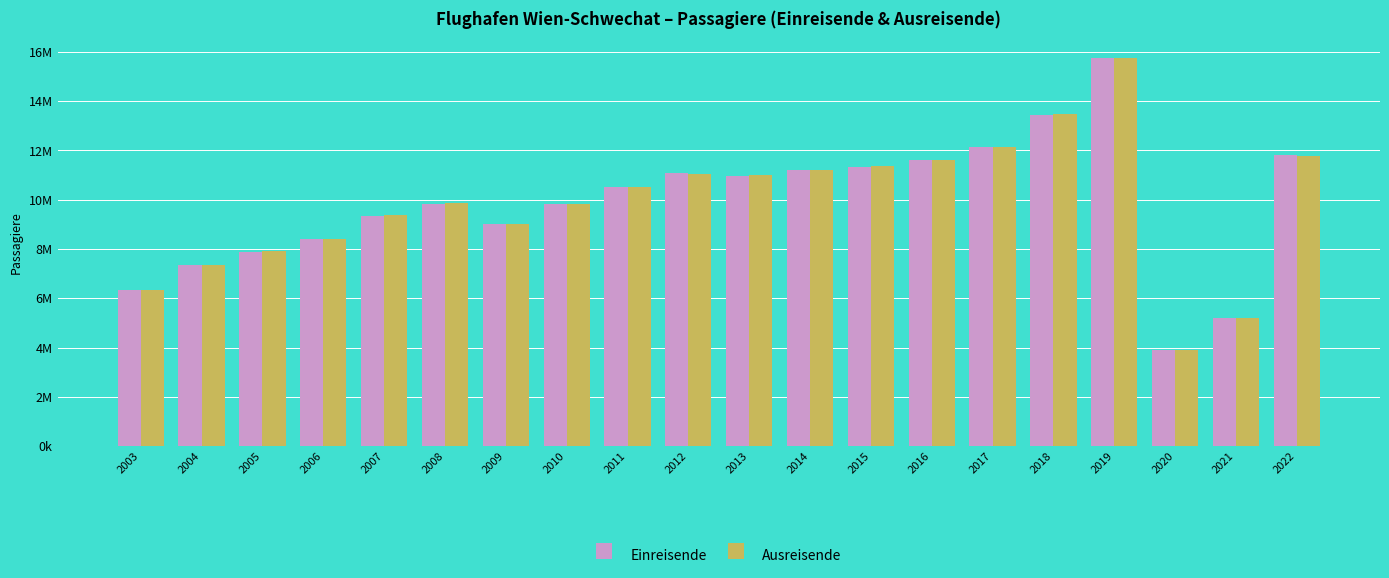

What is the approximate value of Einreisende at 2005, to the nearest 10?

7887370